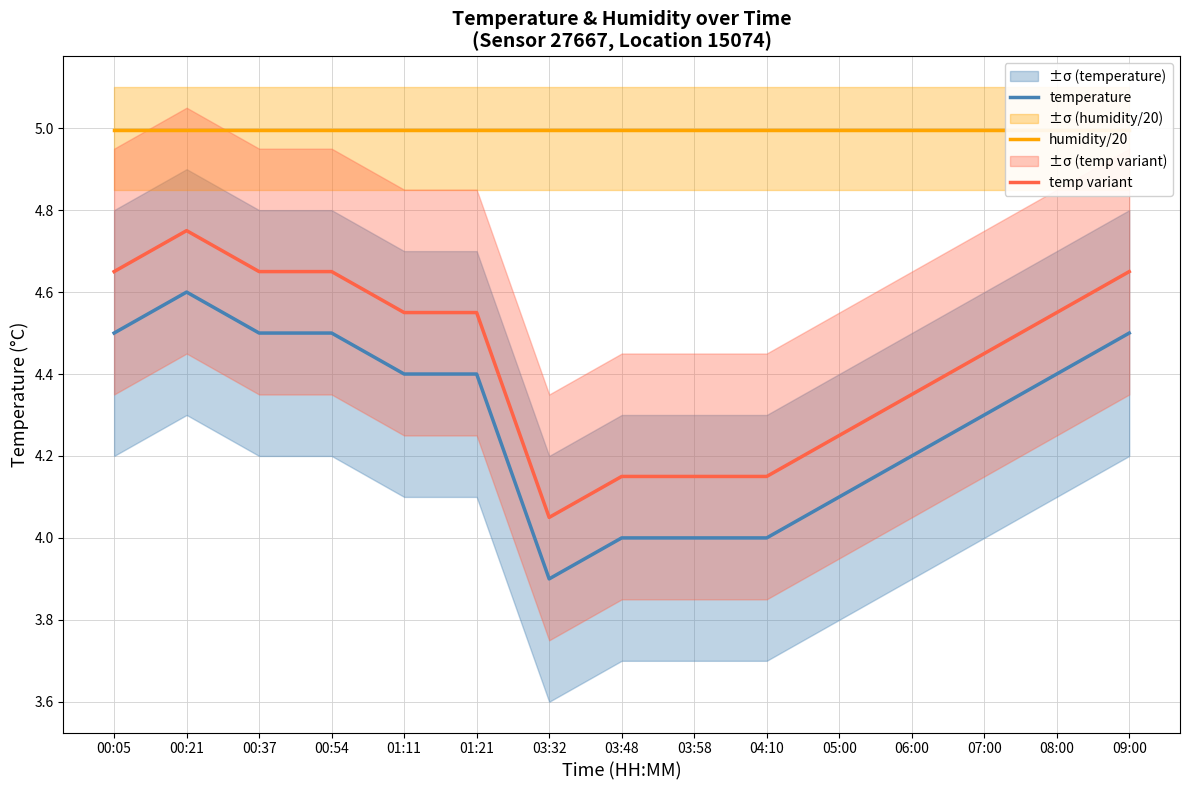

In temperature, how many points are lower than both neighbors (excluding endpoints)?

1